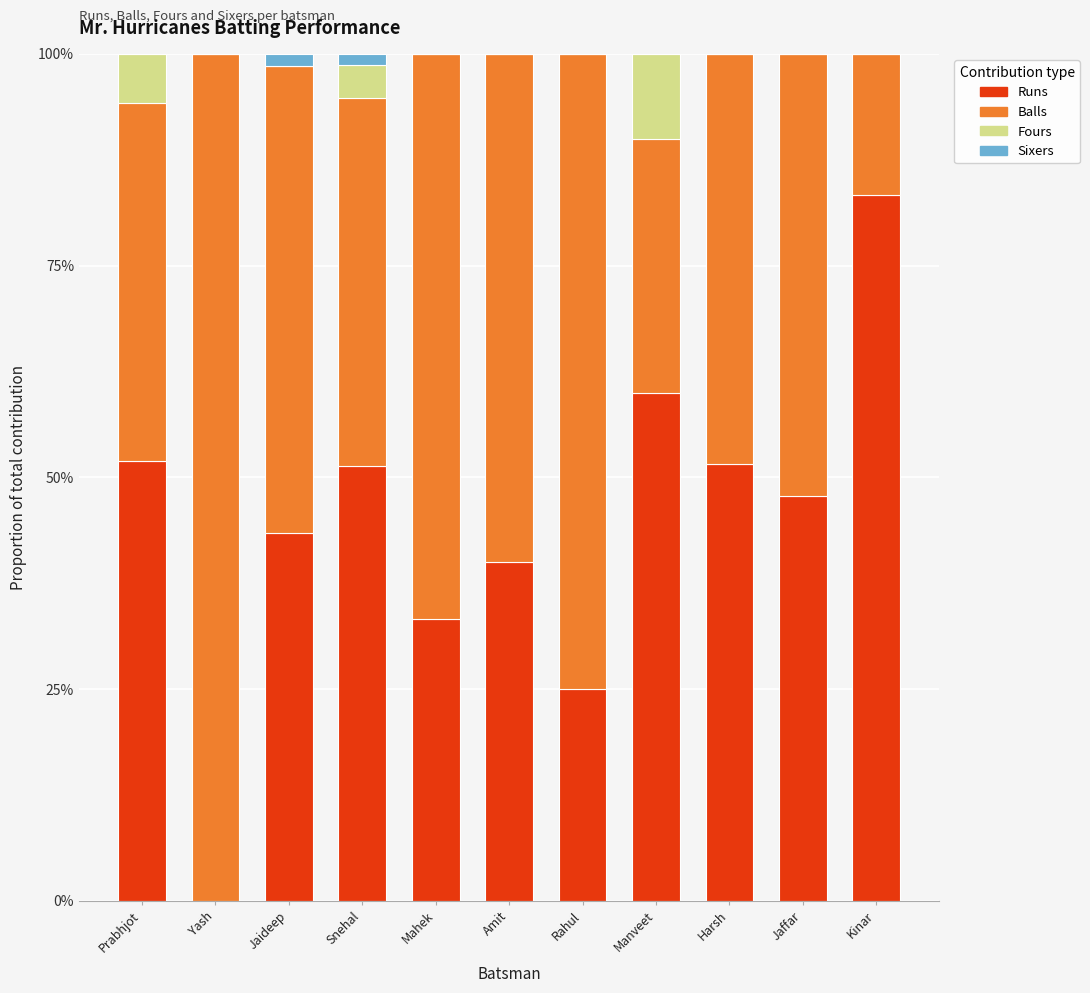

The value of Runs at Kinar is 0.2. True or false?

False